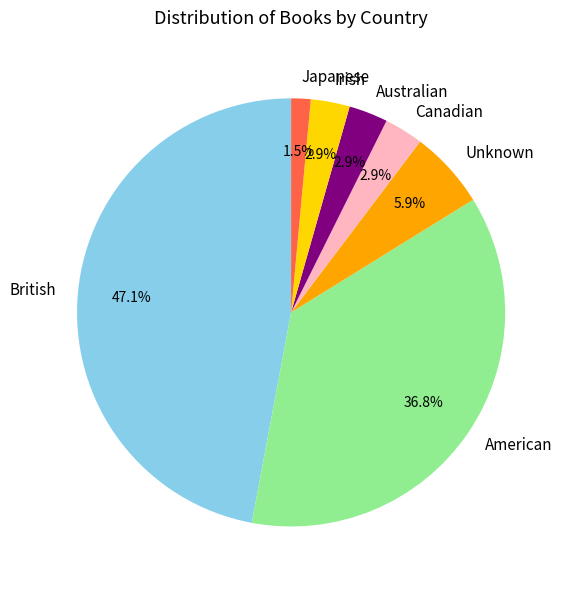

What percentage do Japanese and Irish together represent?

4.4%